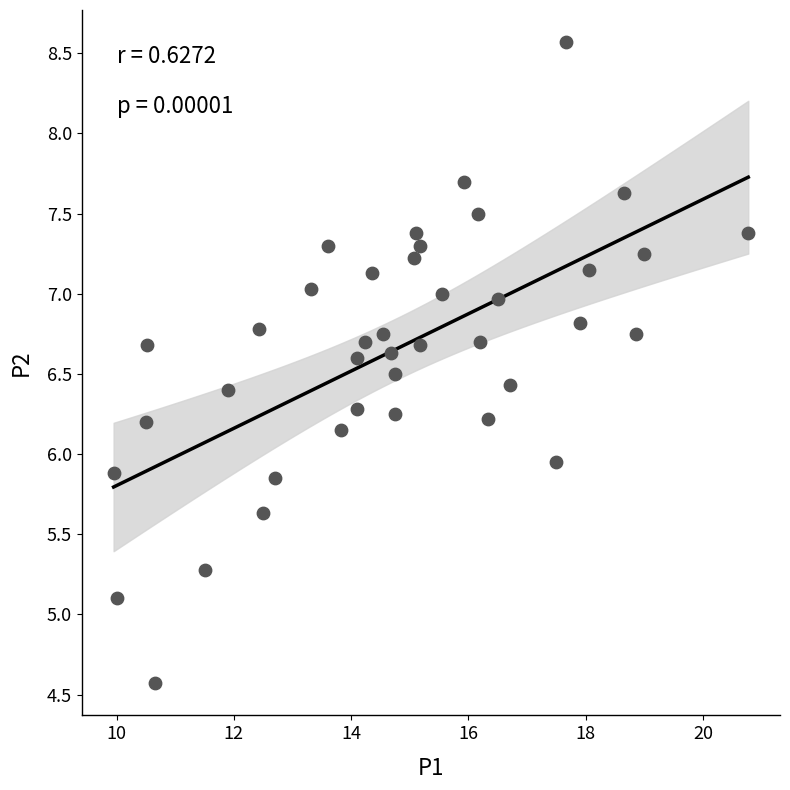

What is the range of Y values (max minus min)?

4.0